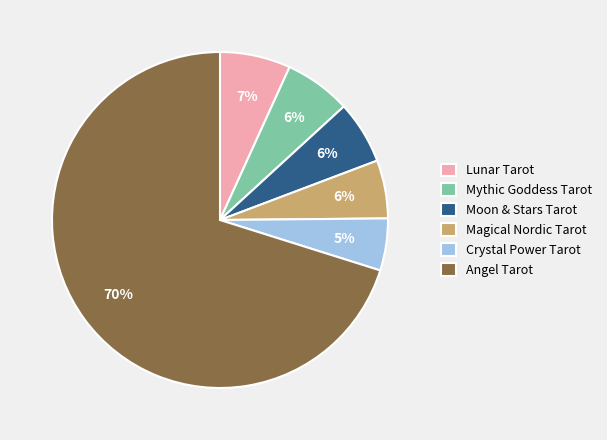

Count the number of slices in the pie.

6